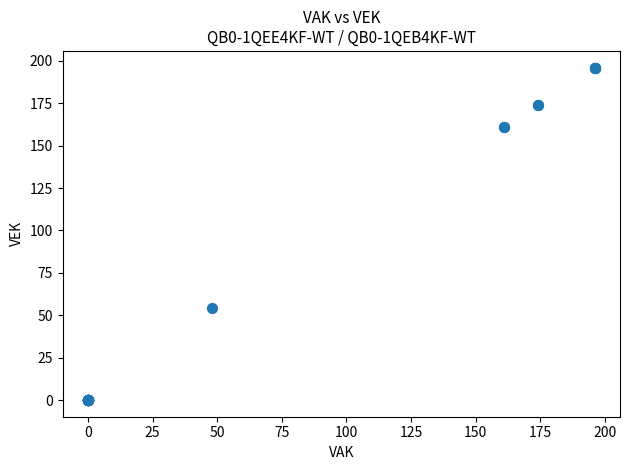

What Y value in the scatter plot is closest to 98?

54